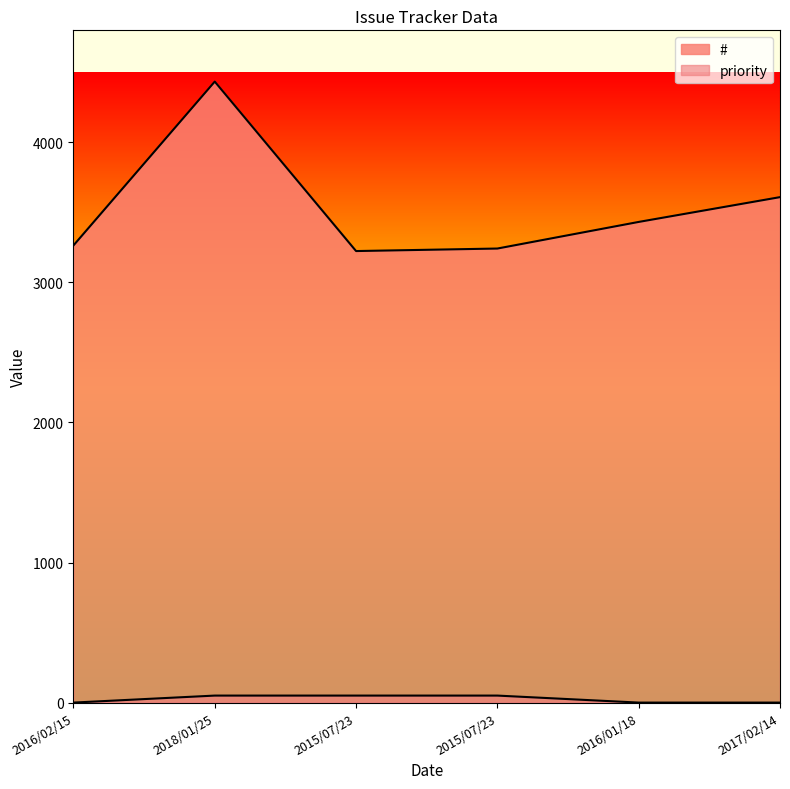

Where is the first local minimum for #?

2015/07/23